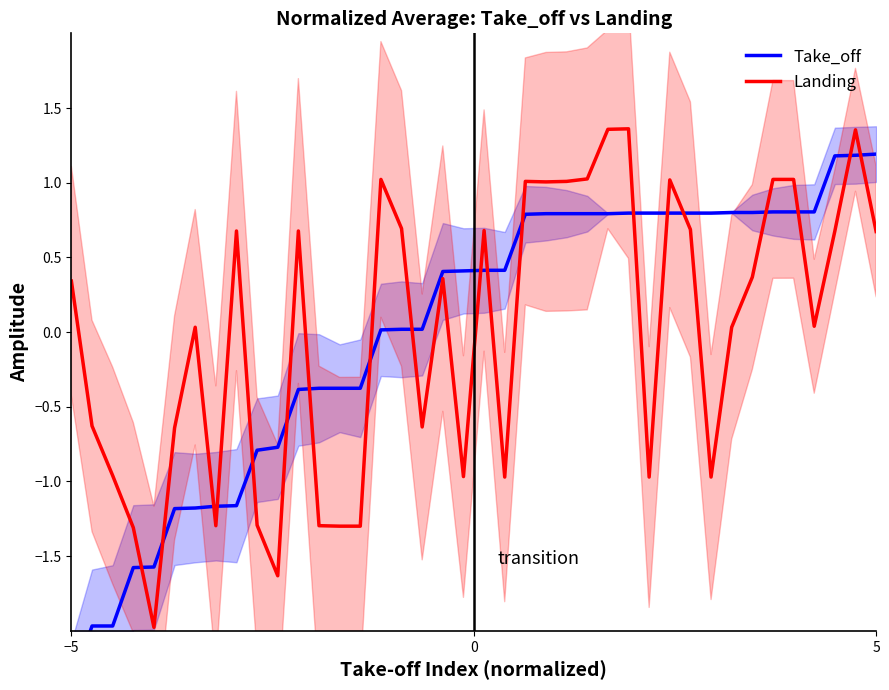

How many values in the Landing series exceed 0?

24